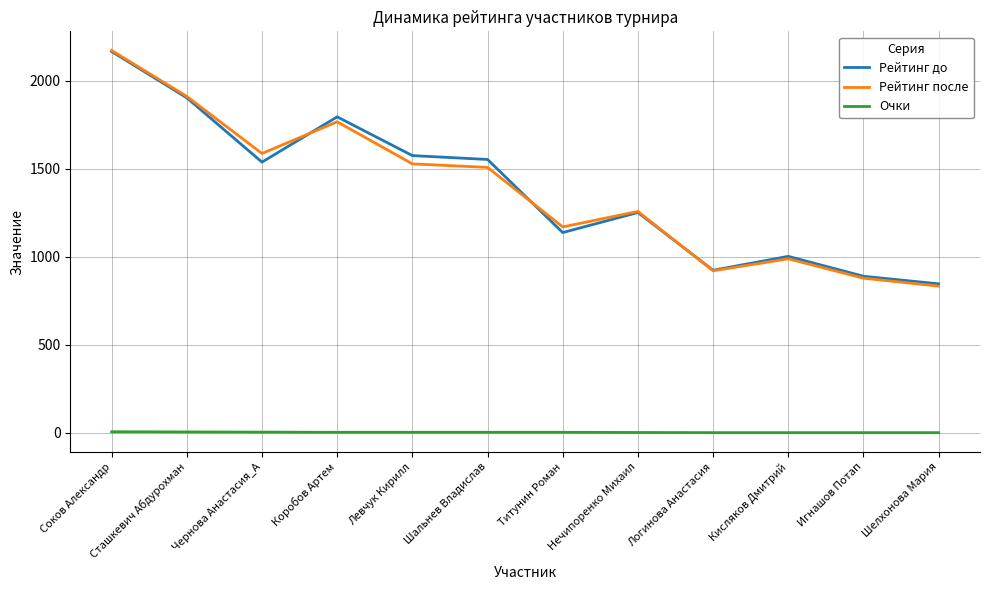

Is the value of Рейтинг до at Игнашов Потап greater than the value of Очки at Чернова Анастасия_А?

Yes